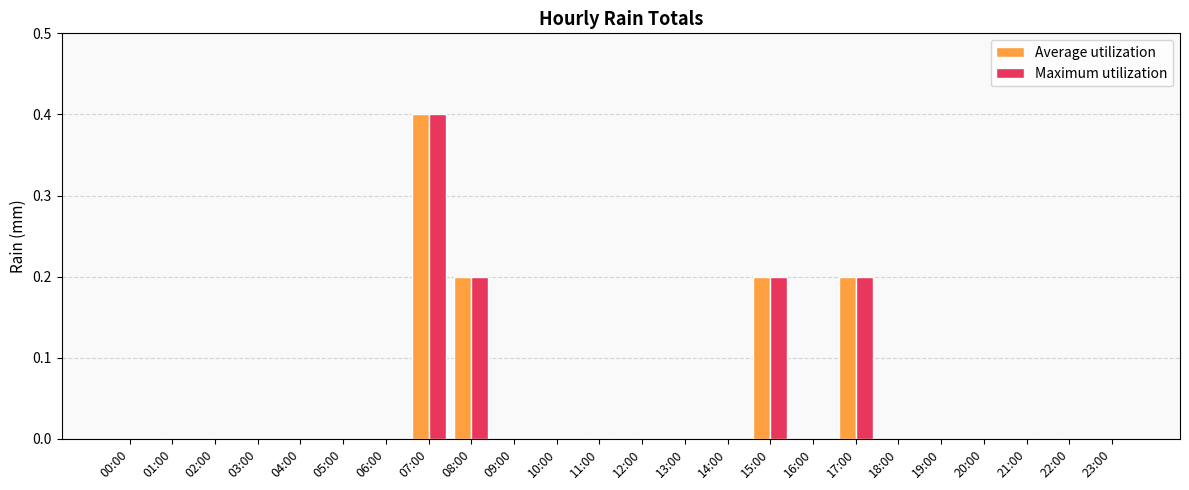

What is the sum of all Maximum utilization values?

1.0